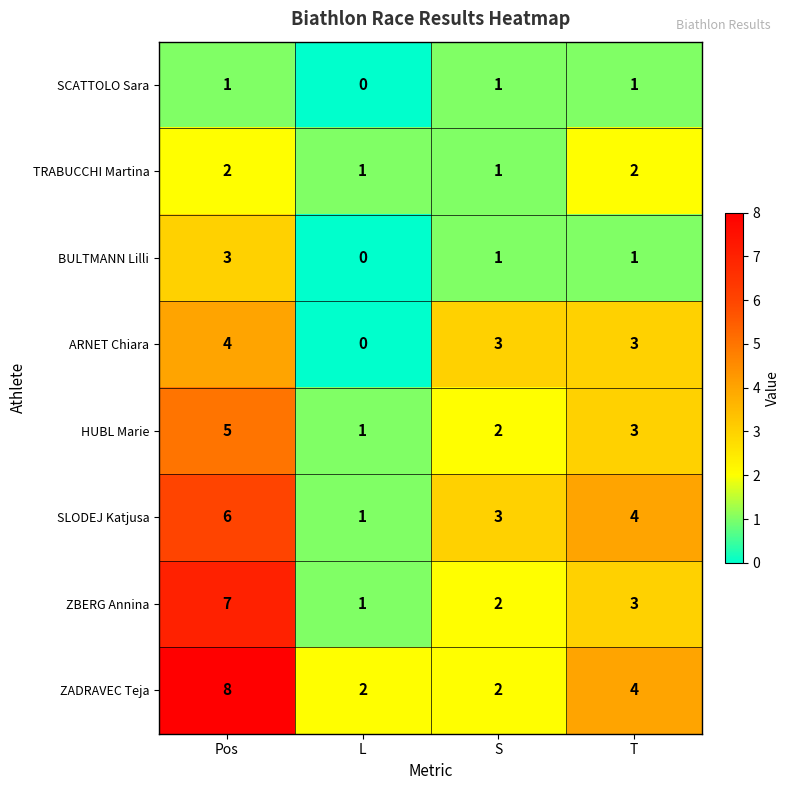

List the series in order of their peak value, highest first.

ZADRAVEC Teja, ZBERG Annina, SLODEJ Katjusa, HUBL Marie, ARNET Chiara, BULTMANN Lilli, TRABUCCHI Martina, SCATTOLO Sara